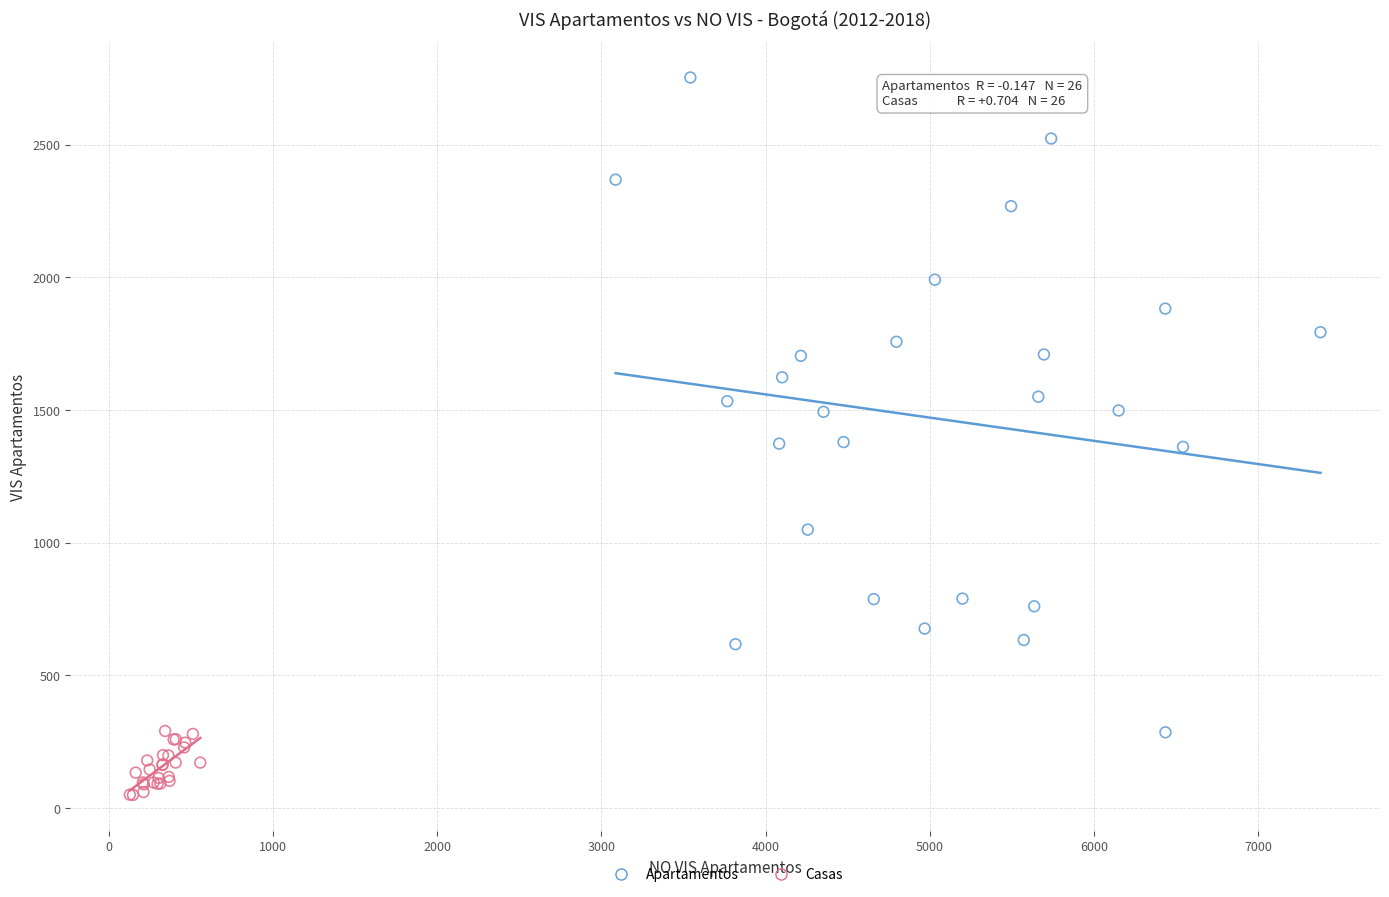

Which series has the largest Y range (max minus min)?

Apartamentos